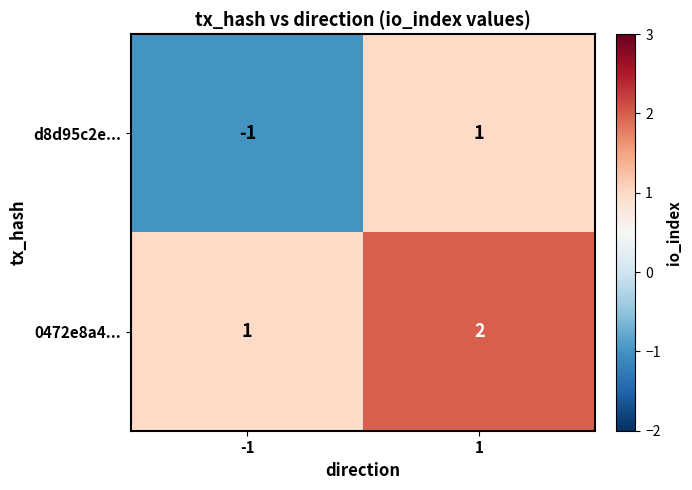

What is the sum of all 0472e8a4... values?

3